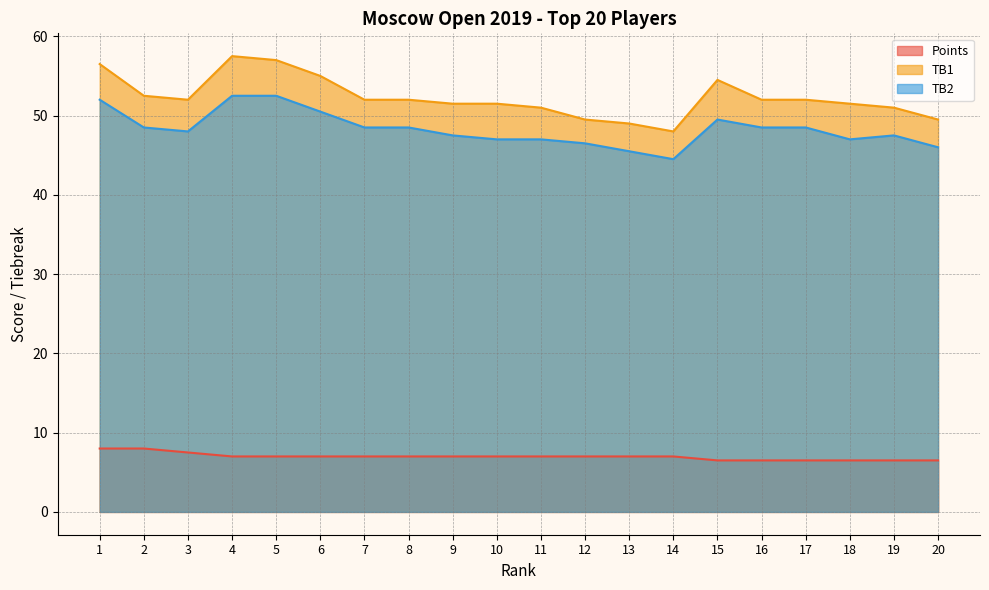

True or false: Points has more than 1 points higher than both neighbors.

False